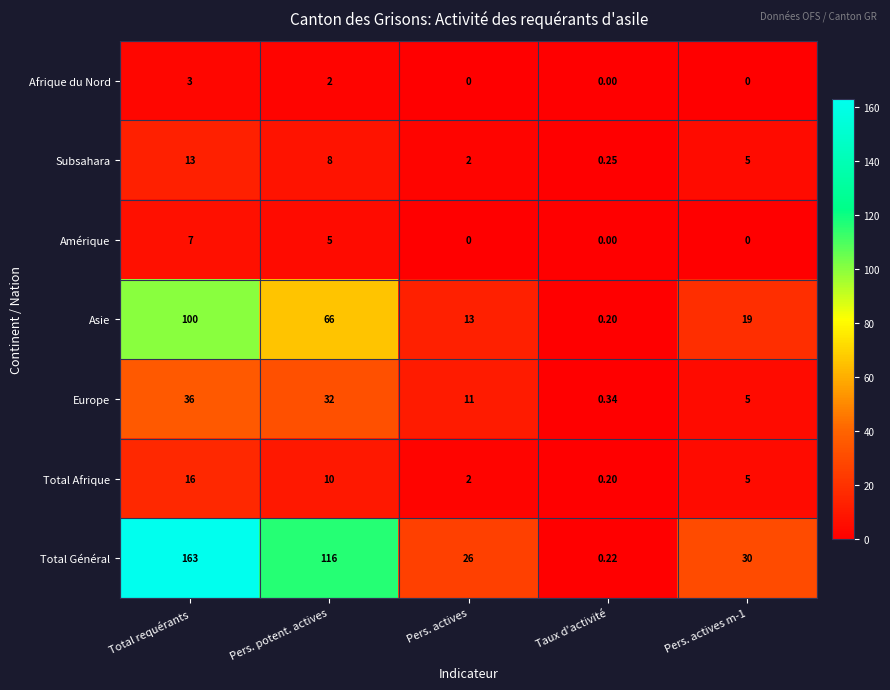

List the series in order of their peak value, lowest first.

Afrique du Nord, Amérique, Subsahara, Total Afrique, Europe, Asie, Total Général